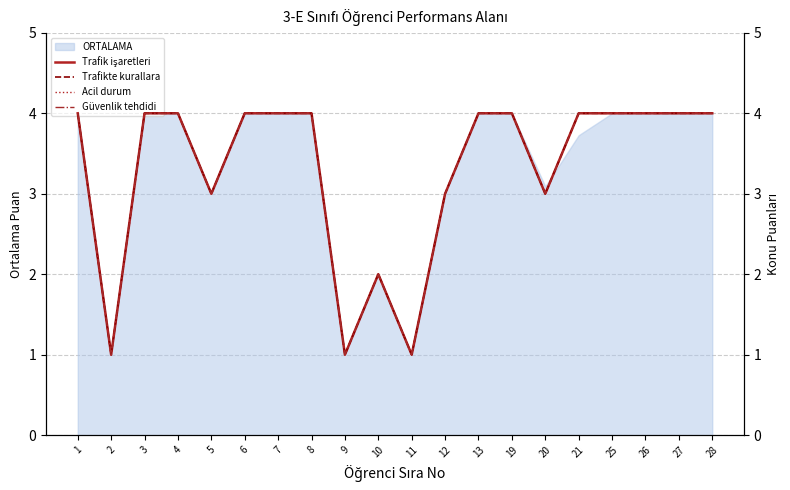

The value of Acil durum at 1 is 4. True or false?

True